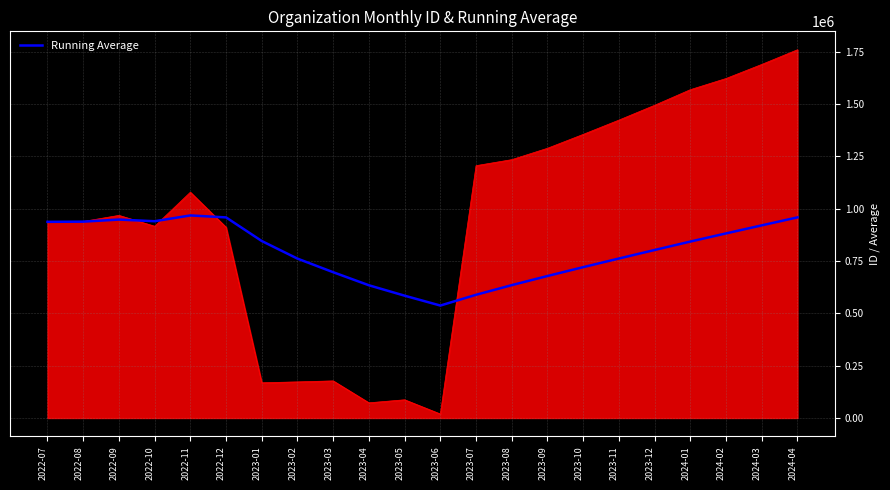

What is the change in value from 2023-03 to 2023-09?

-18119.0